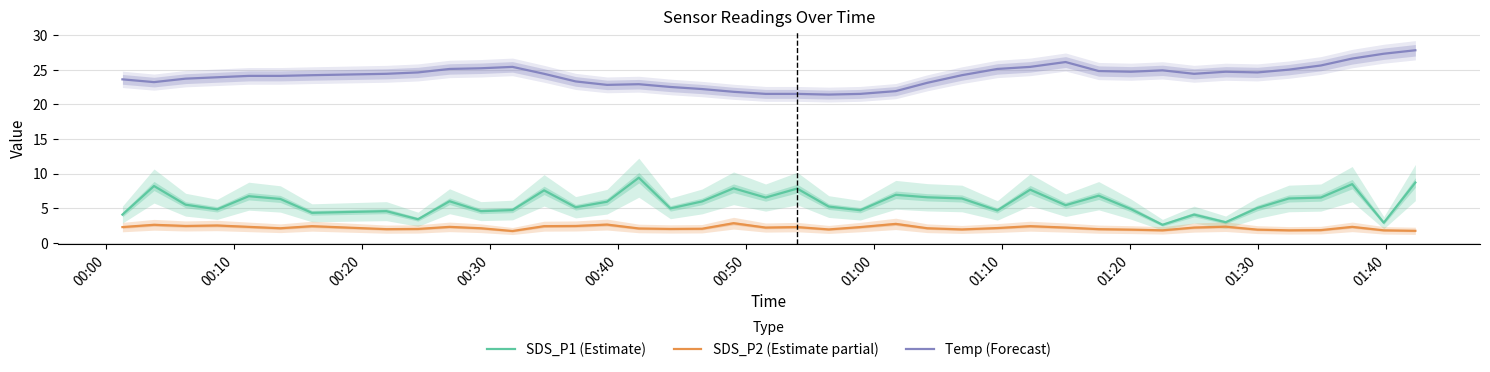

True or false: SDS_P1 (Estimate) and SDS_P2 (Estimate partial) intersect in this chart.

False